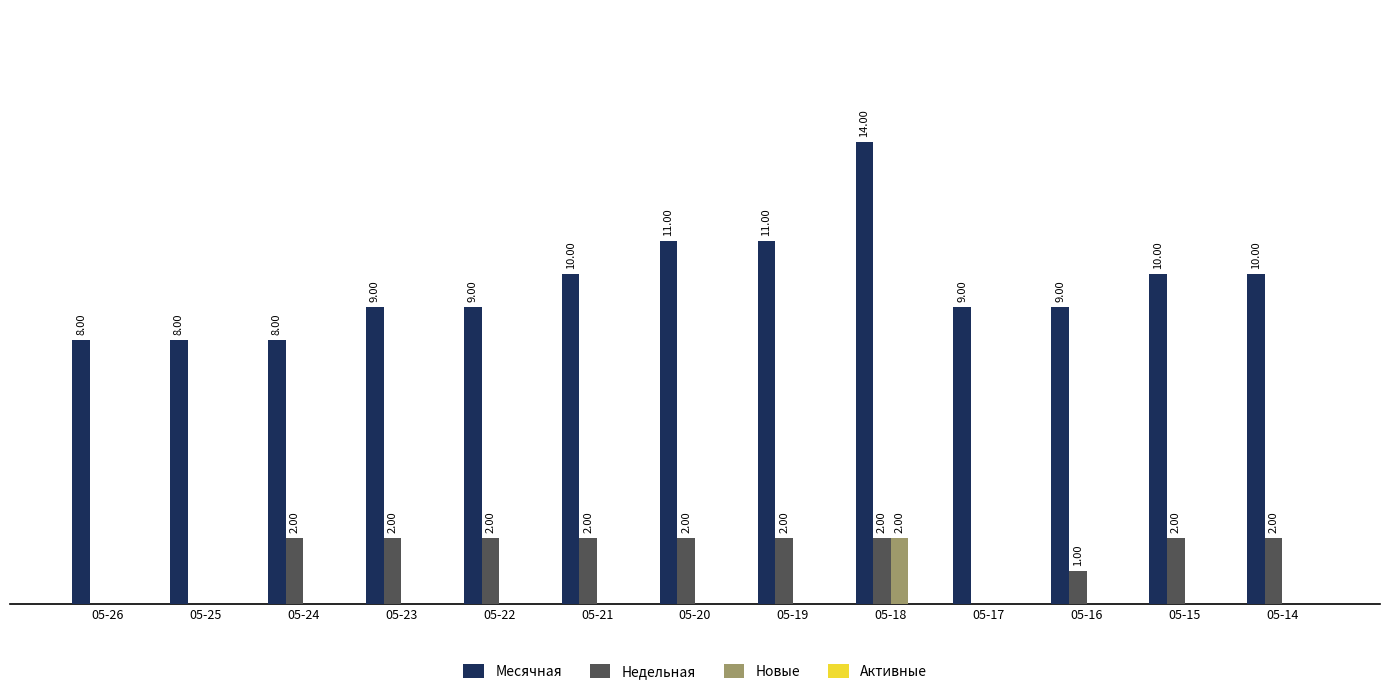

Which series changed the most between 05-24 and 05-21?

Месячная